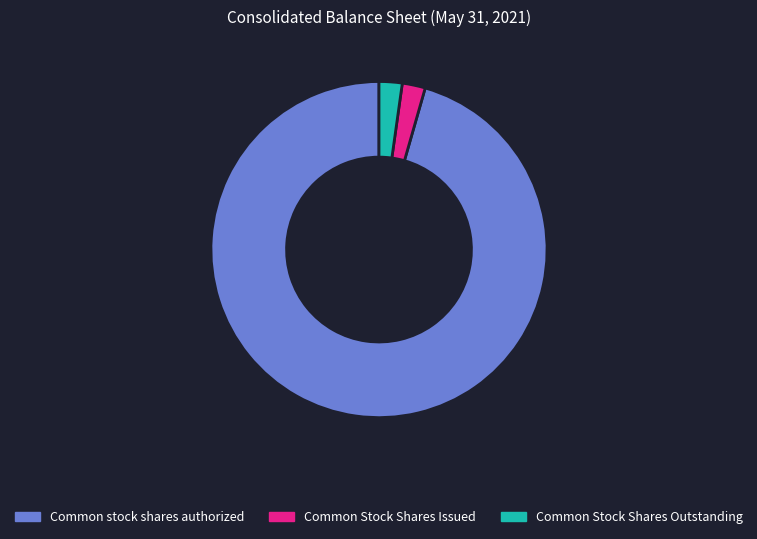

What is the ratio of the value at Common Stock Shares Issued to the value at Common Stock Shares Outstanding?

1.0